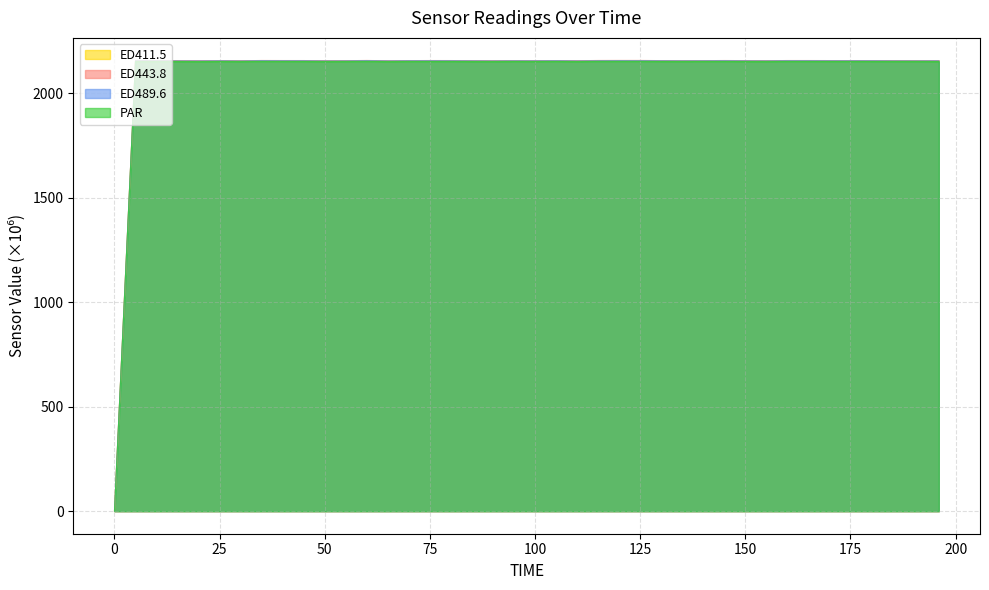

At how many categories does at least one series exceed 1393?

39